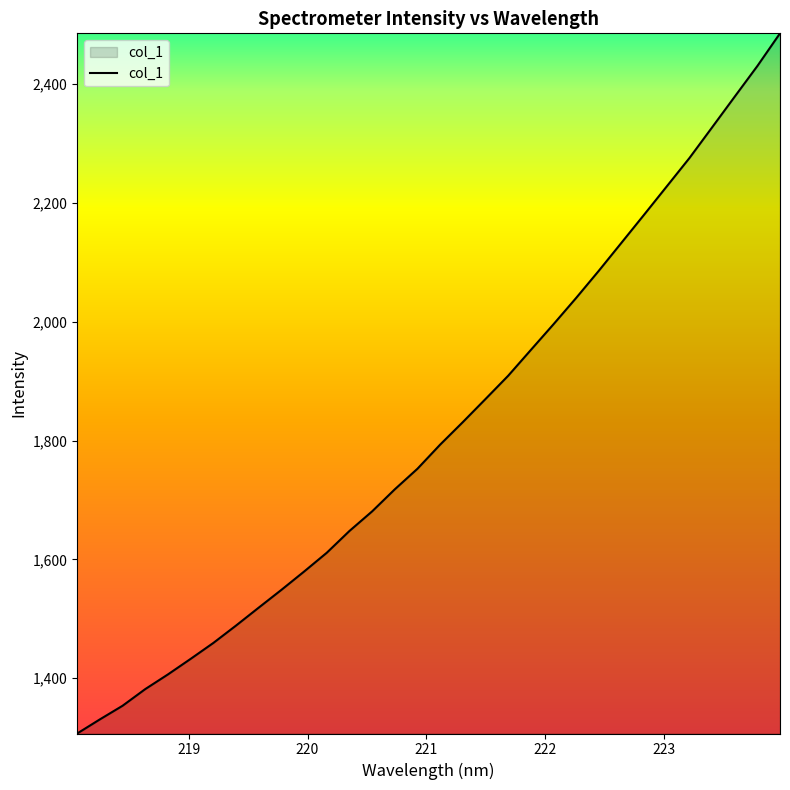

What is the minimum value shown in the chart?

1306.8